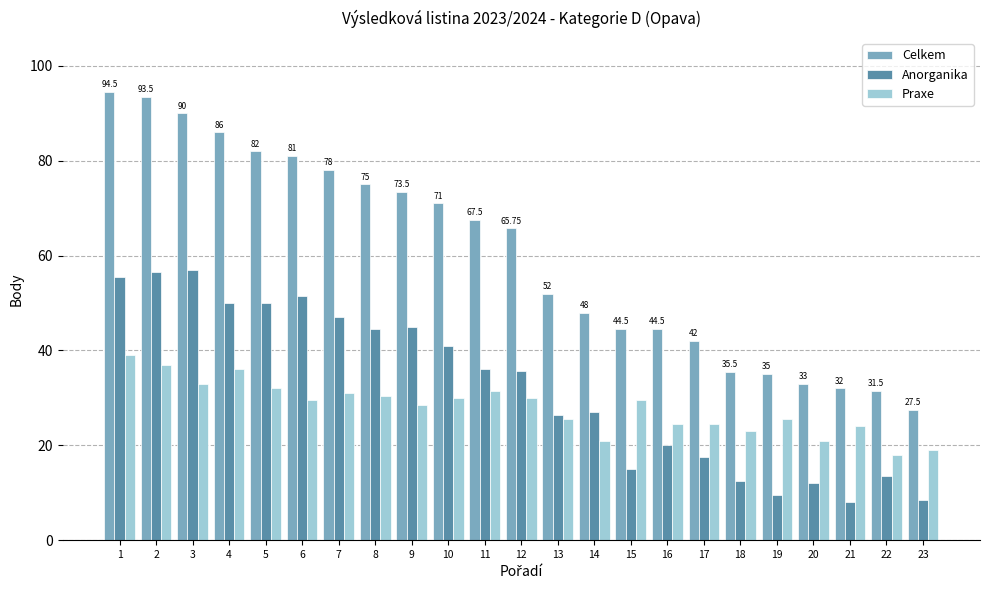

What is the average value of the Praxe series?

28.0